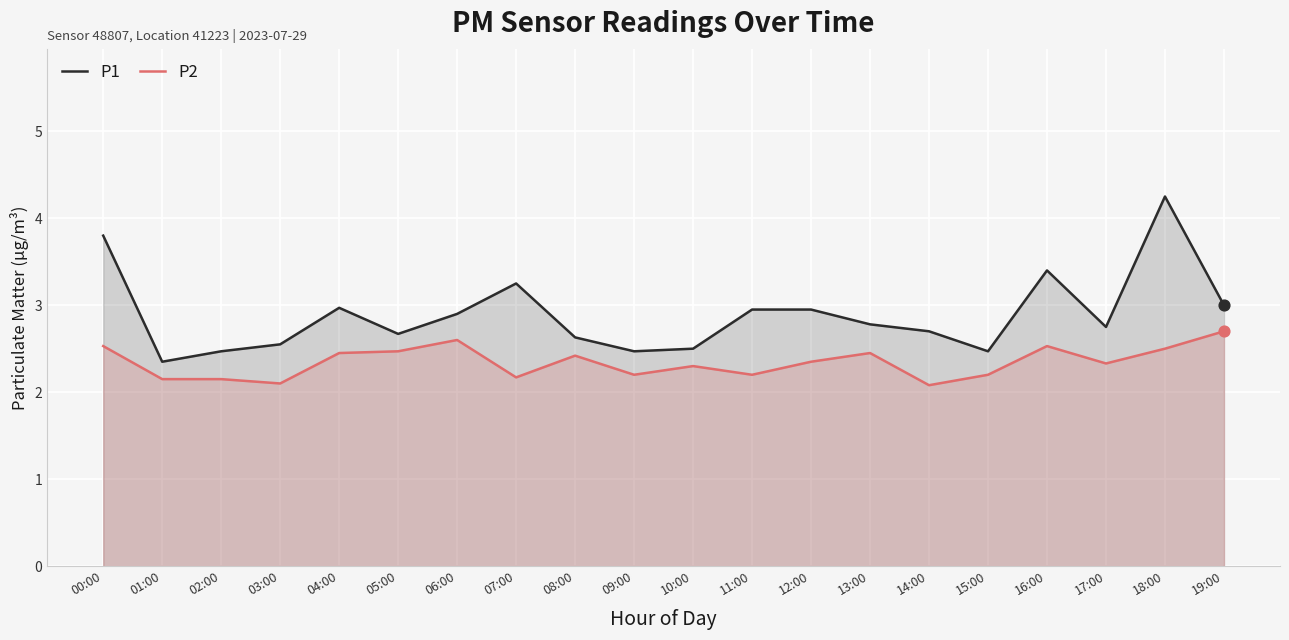

At how many categories does at least one series exceed 2?

20